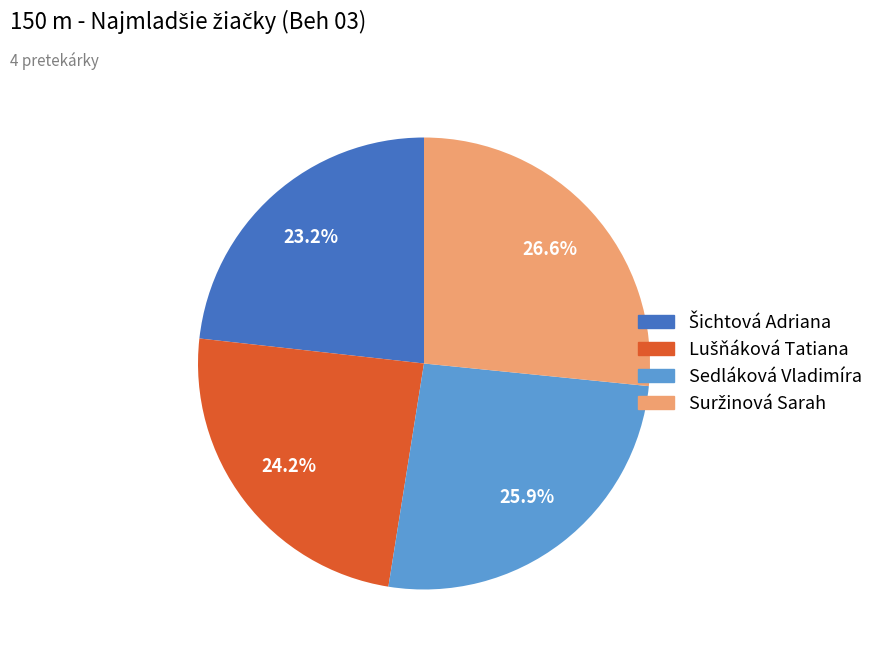

Is Sedláková Vladimíra the majority of the pie?

No